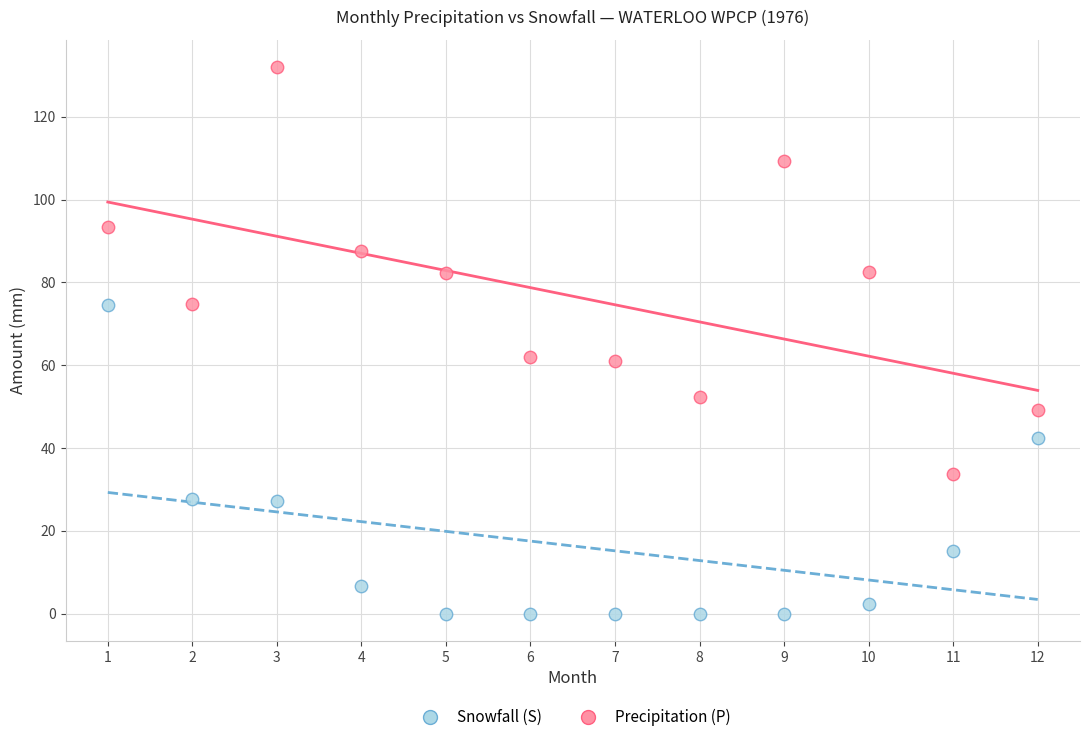

Across all data points, what is the range of X values (max minus min)?

11.0